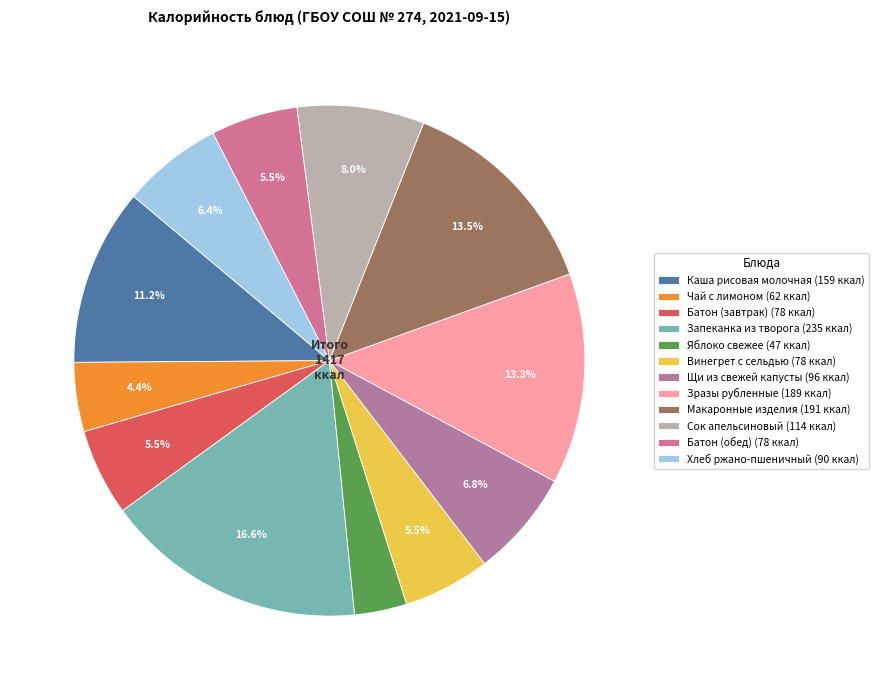

What percentage is the Батон (завтрак) slice, to the nearest percent?

6%